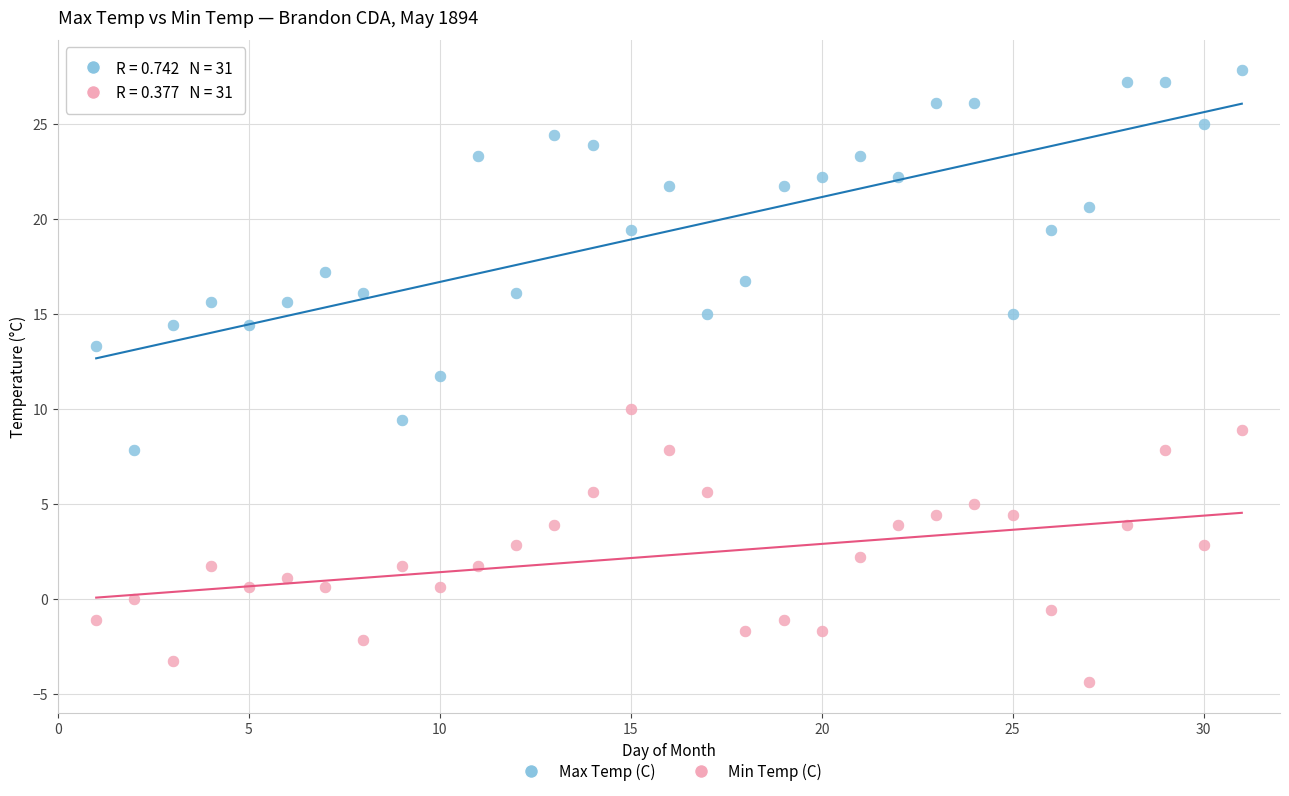

What is the X range (max minus min) for the scatter plot?

30.0